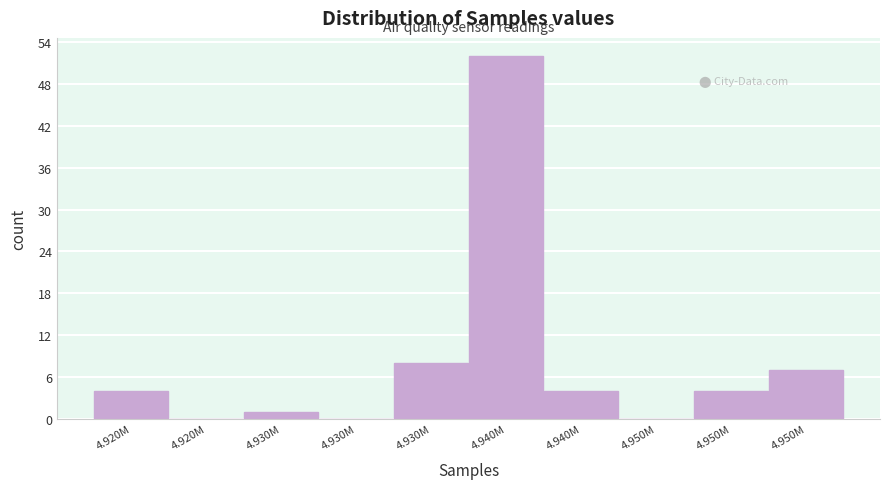

How many categories are shown in the chart?

10